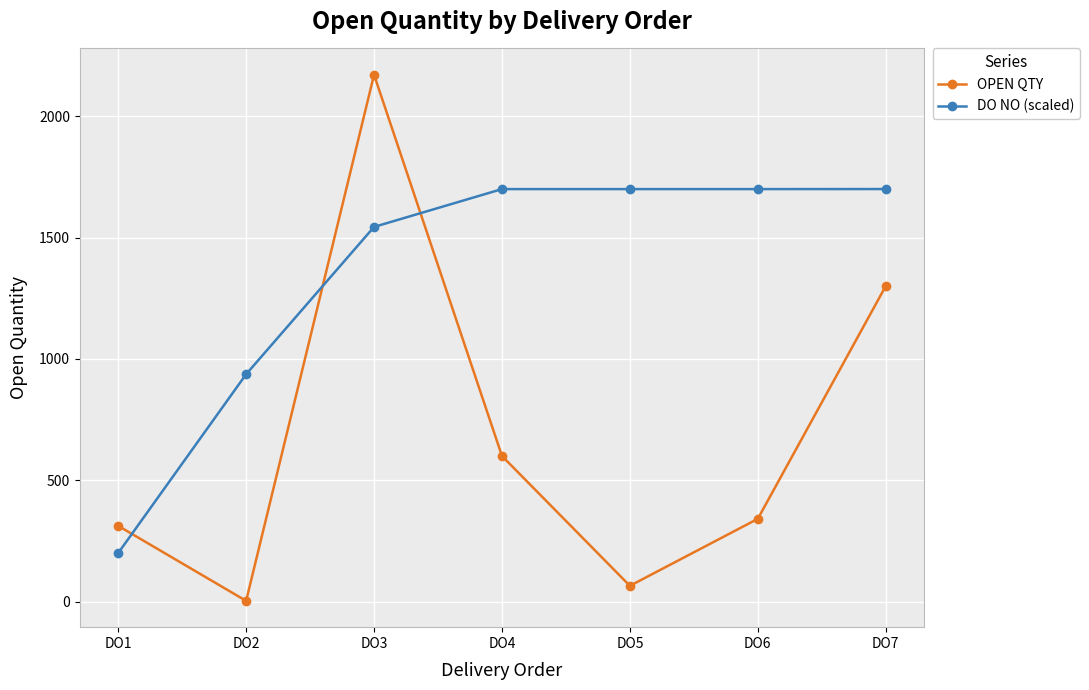

How many intersections are there between DO NO (scaled) and OPEN QTY?

3